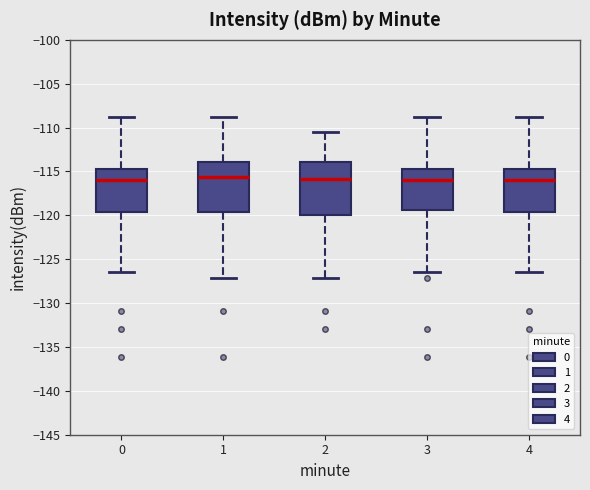

Reading left to right, read every box against the y-axis: the position of its median line, the range the box covers, and the ends of its whiskers. The values are not printed on the chart, so give them approximately, as read against the axis.

0: median -116.0, box -119.5 to -114.5, whiskers -126.5 to -109.0
1: median -115.5, box -119.5 to -114.0, whiskers -127.0 to -109.0
2: median -116.0, box -120.0 to -114.0, whiskers -127.0 to -110.5
3: median -116.0, box -119.5 to -114.5, whiskers -126.5 to -109.0
4: median -116.0, box -119.5 to -114.5, whiskers -126.5 to -109.0